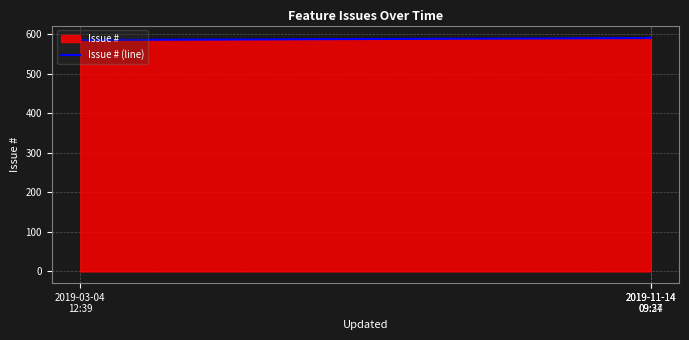

Reading left to right, what are all the values shown in this chart?

2019-03-04
12:39=585	2019-11-14
09:27=590	2019-11-14
09:34=592